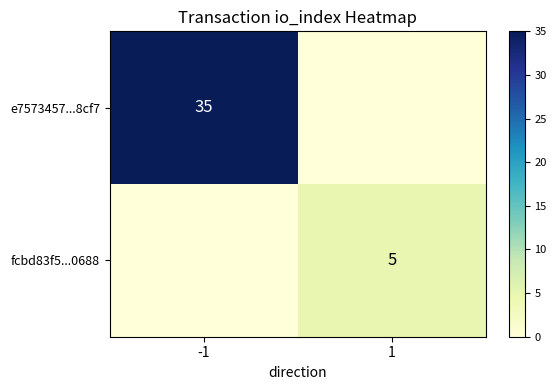

True or false: e7573457...8cf7 has a value of 35 at -1.

True